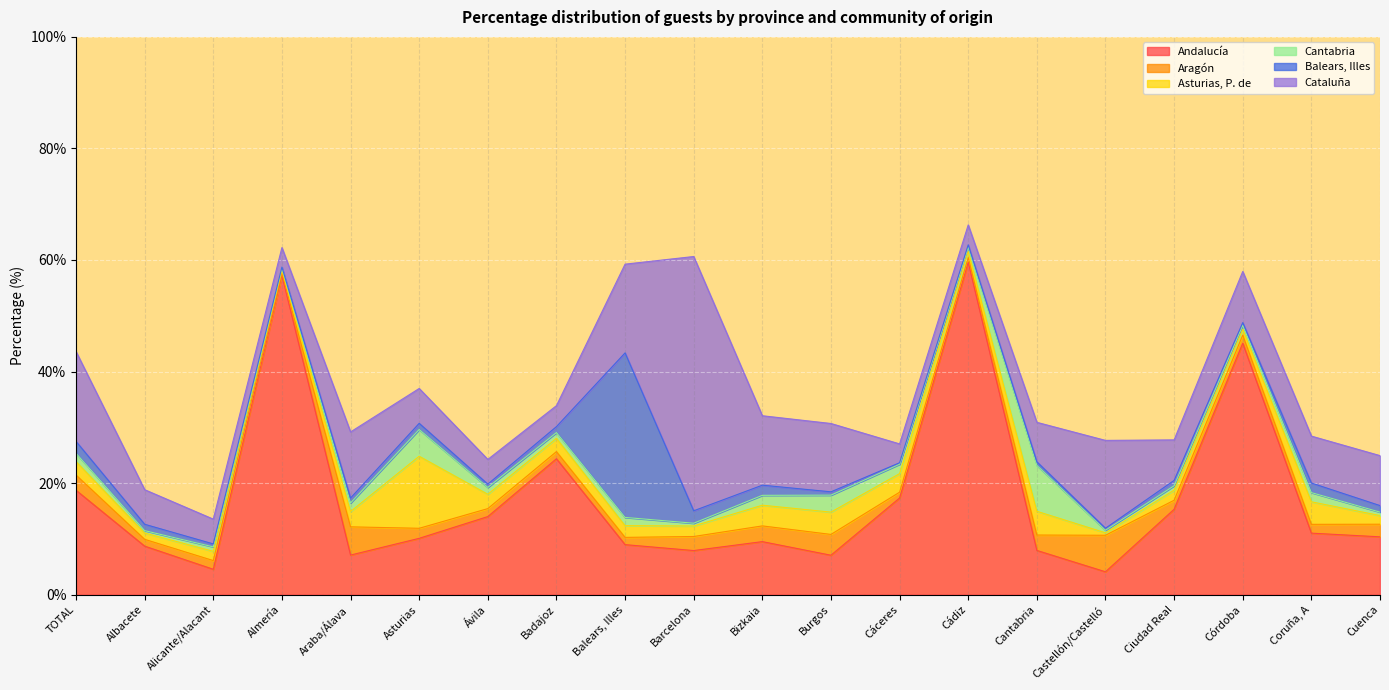

How many categories are shown in the chart?

20